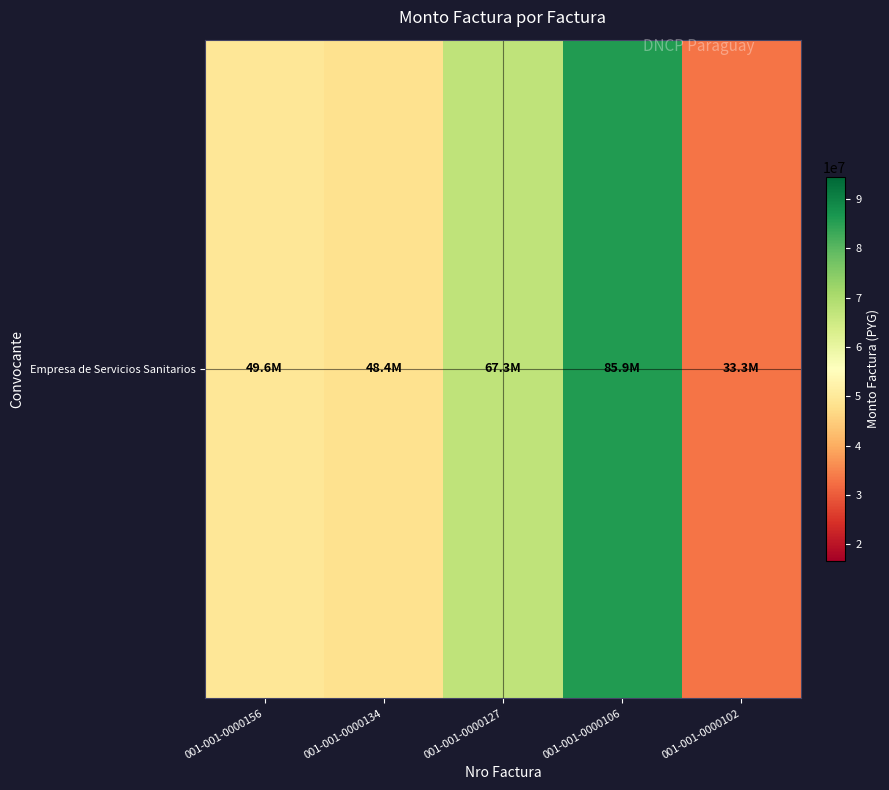

What is the change in value from 001-001-0000134 to 001-001-0000102?

-15092000